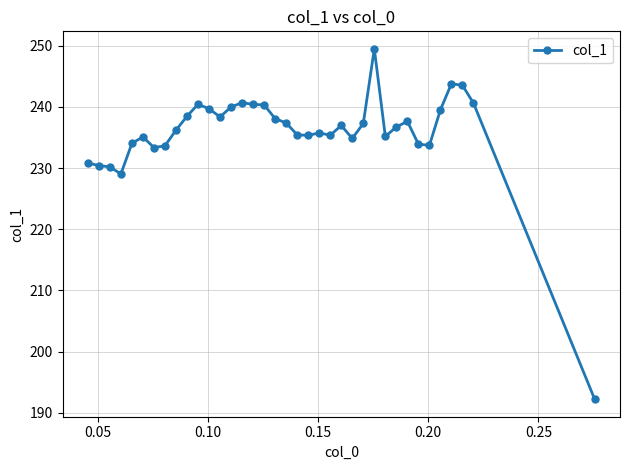

True or false: the data has more than 2 interior local peaks.

True